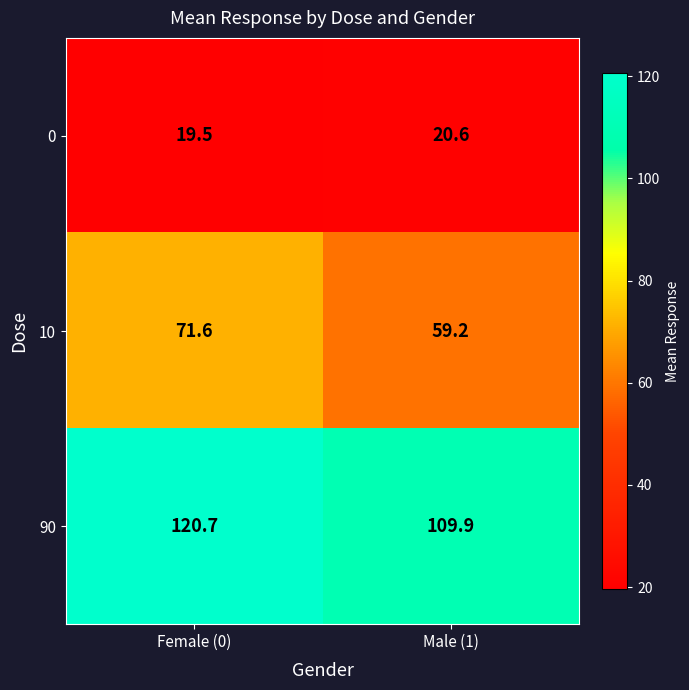

What is the average value of the 90 series?

115.3